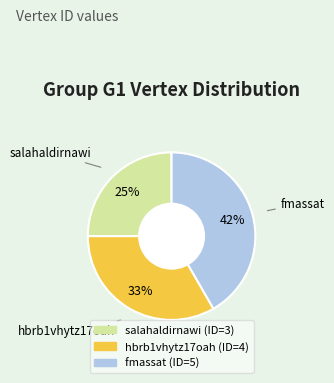

What is the smallest slice in the pie chart?

salahaldirnawi